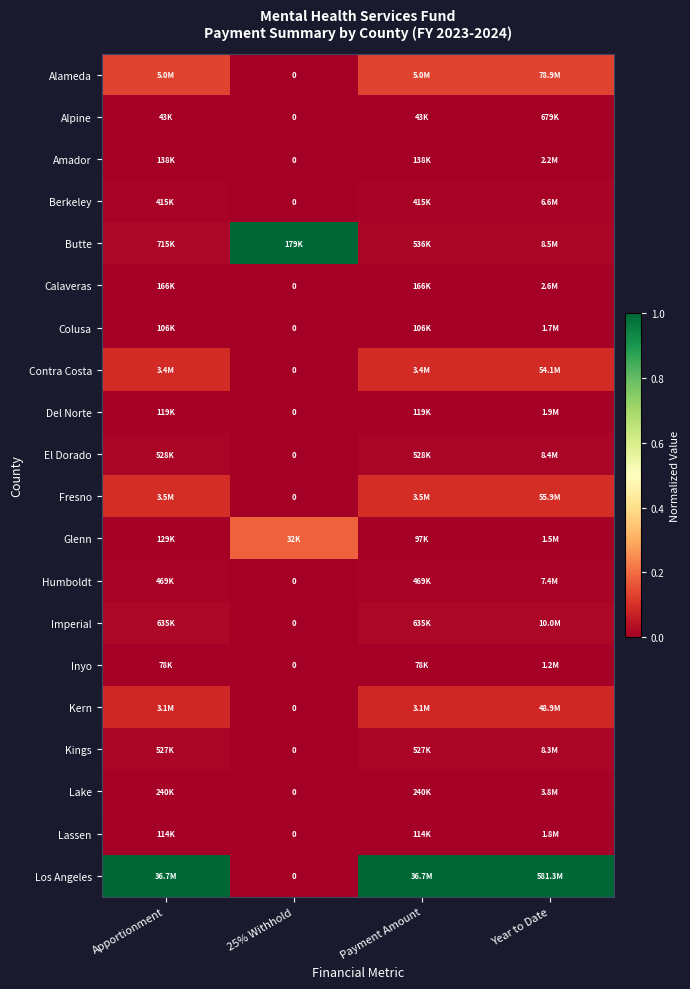

Rank the series by their maximum value, from highest to lowest.

Butte, Los Angeles, Glenn, Alameda, Fresno, Contra Costa, Kern, Imperial, El Dorado, Kings, Humboldt, Berkeley, Lake, Calaveras, Amador, Del Norte, Lassen, Colusa, Inyo, Alpine